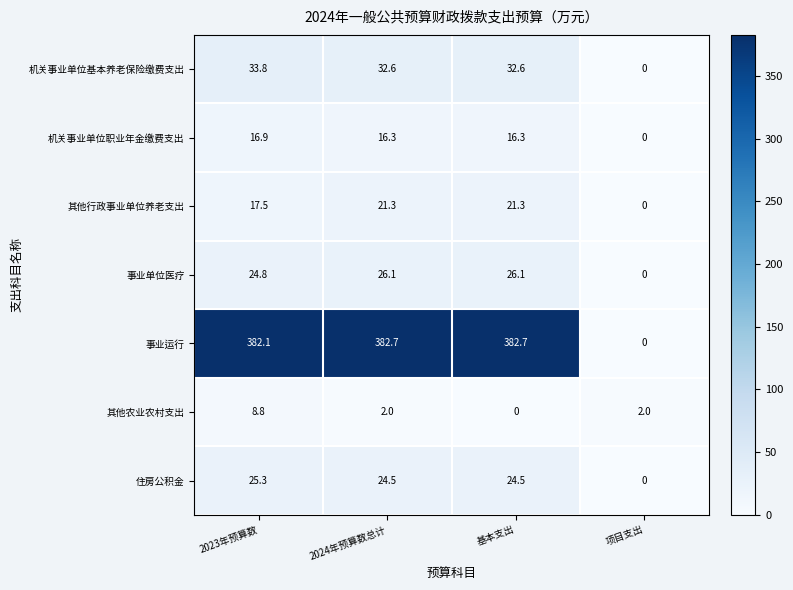

What is the sum of all 其他行政事业单位养老支出 values?

60.1